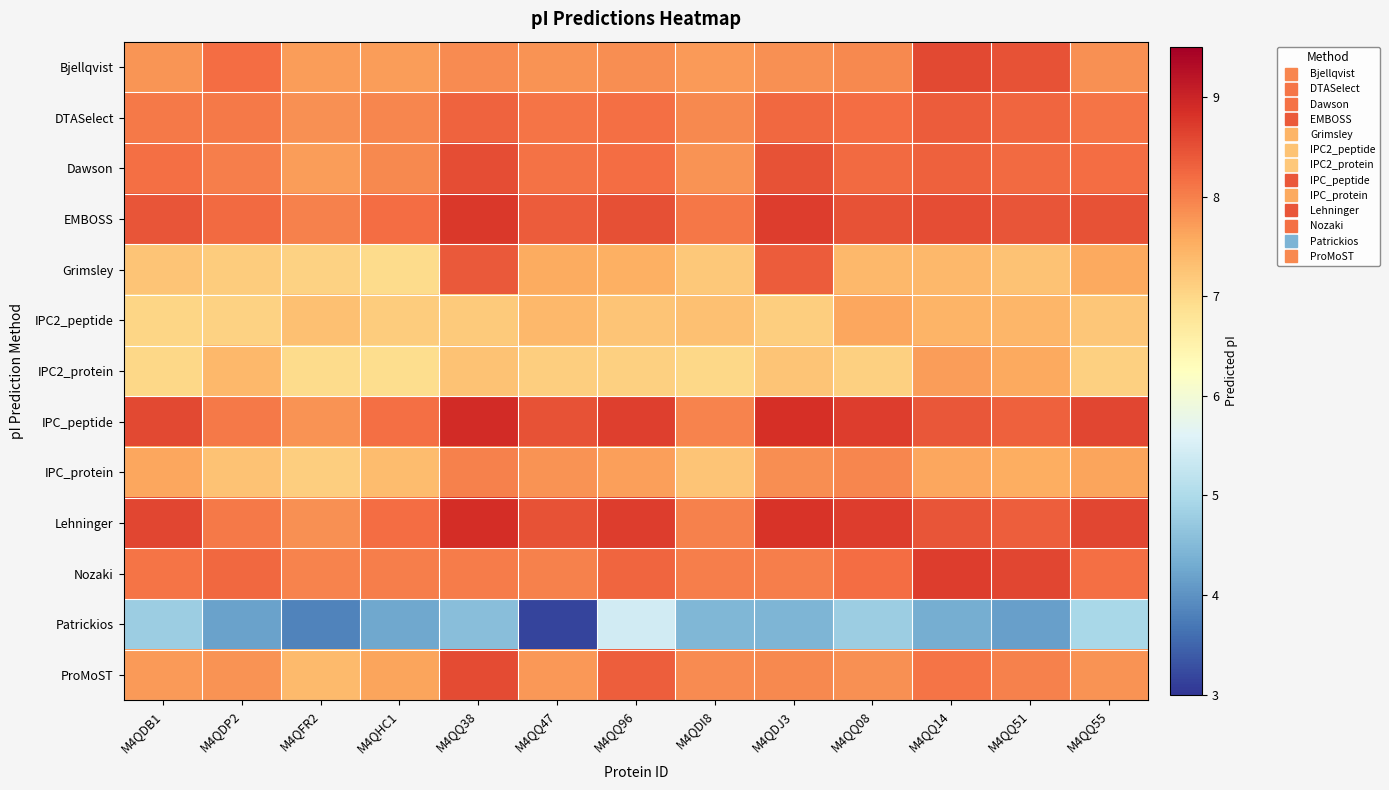

What is the maximum value shown in the chart?

8.9